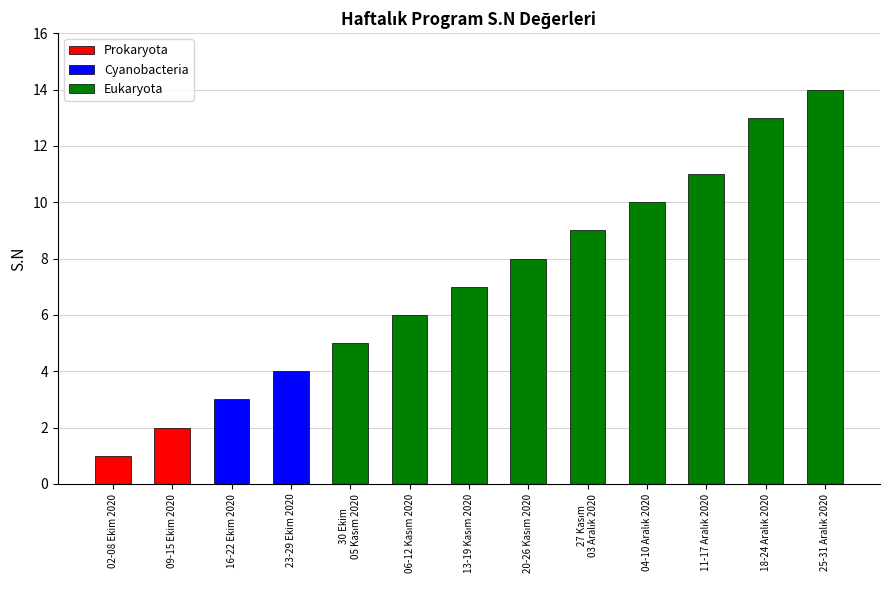

How many bars are there in total?

13